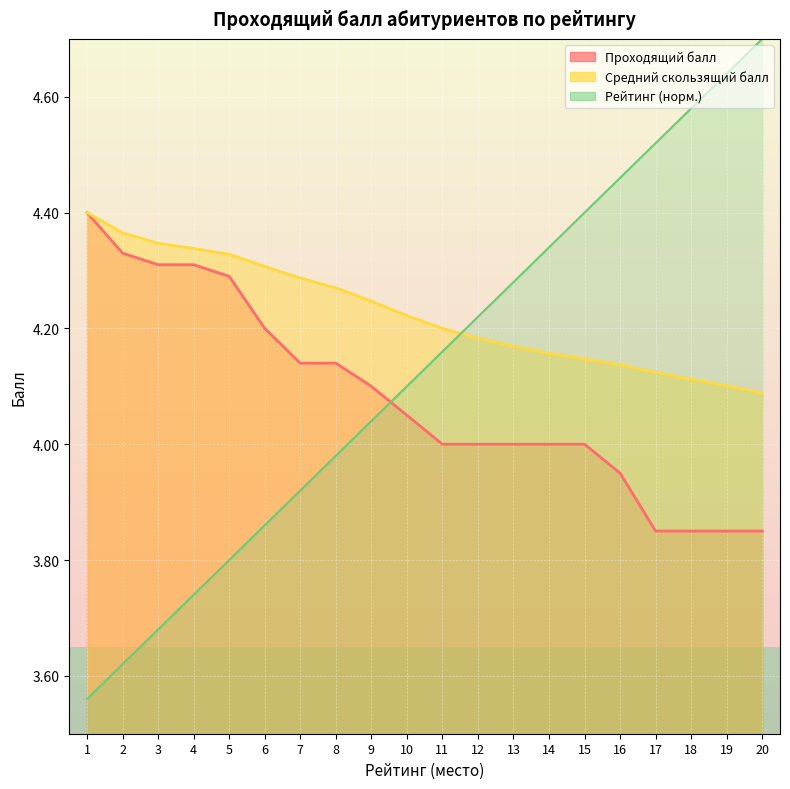

What is the difference between the Балл скользящий values at 10 and 3?

0.1